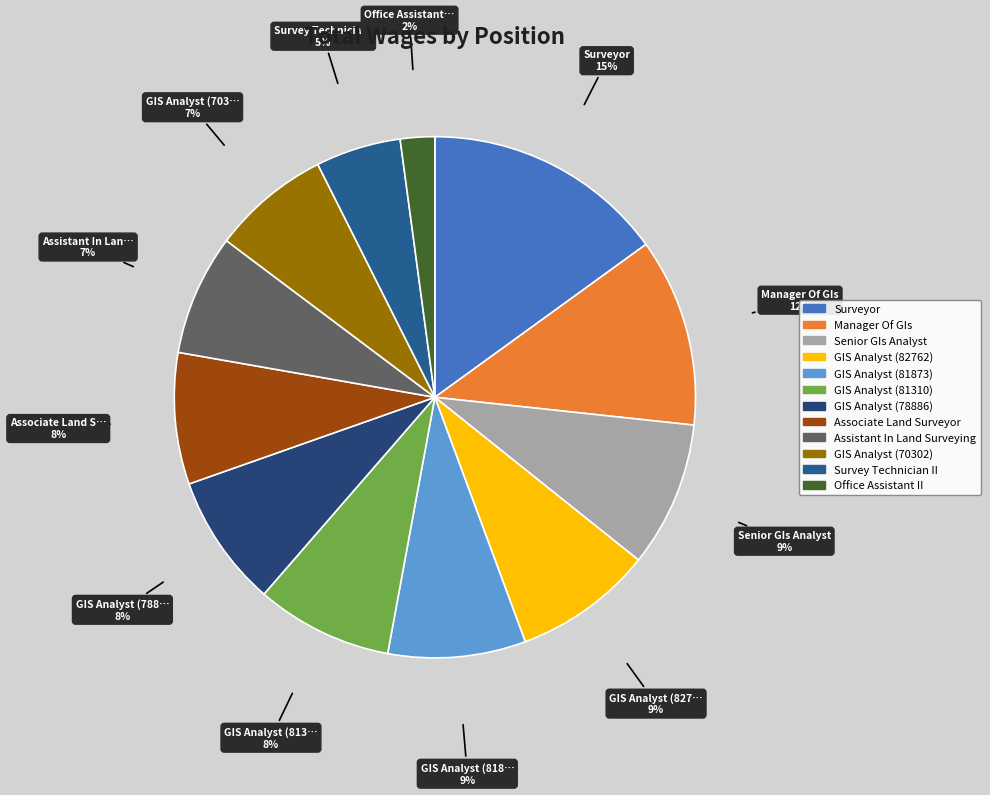

Which slice is the largest?

Surveyor